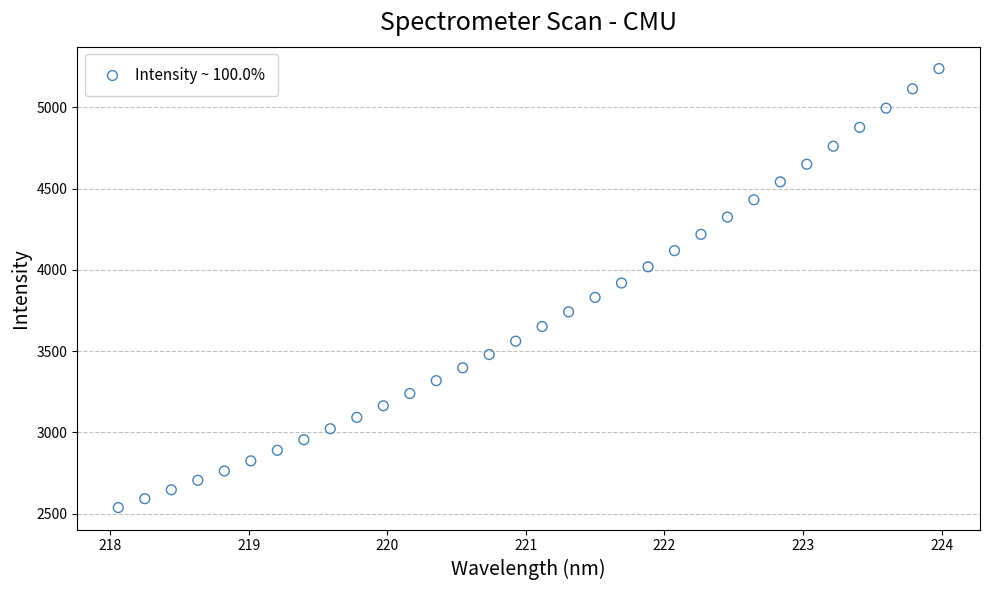

What is the range of X values (max minus min)?

5.9